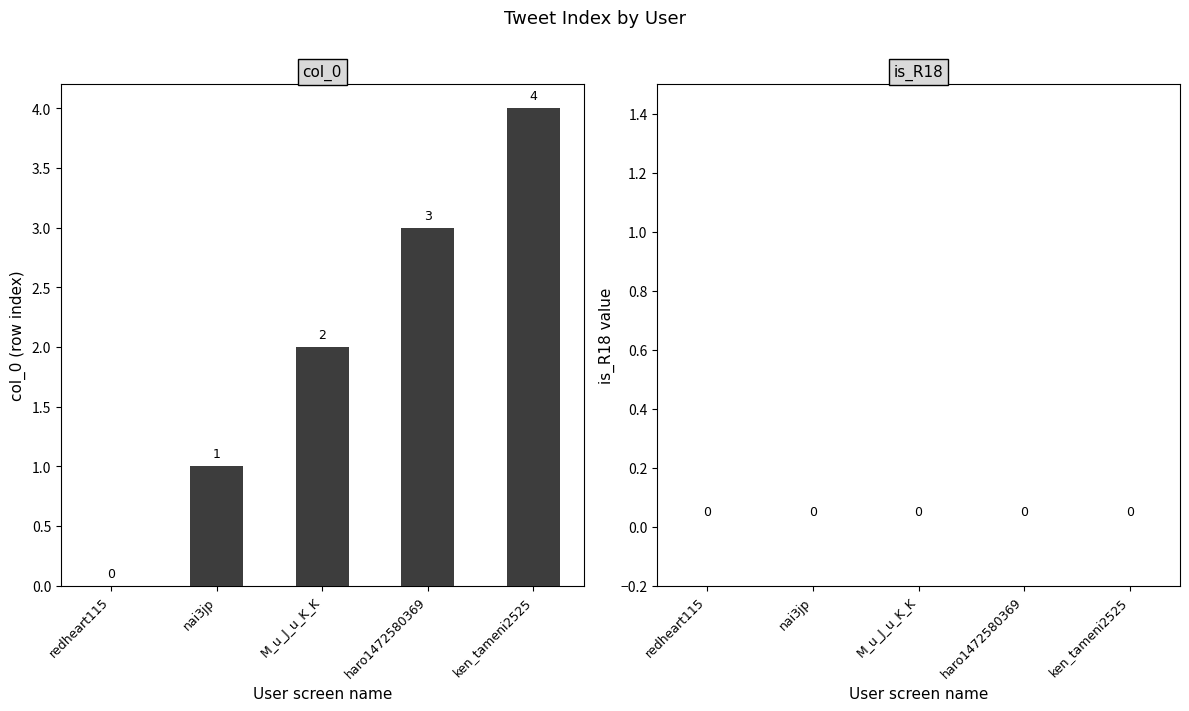

Are the bars grouped side by side (vs. stacked)?

No